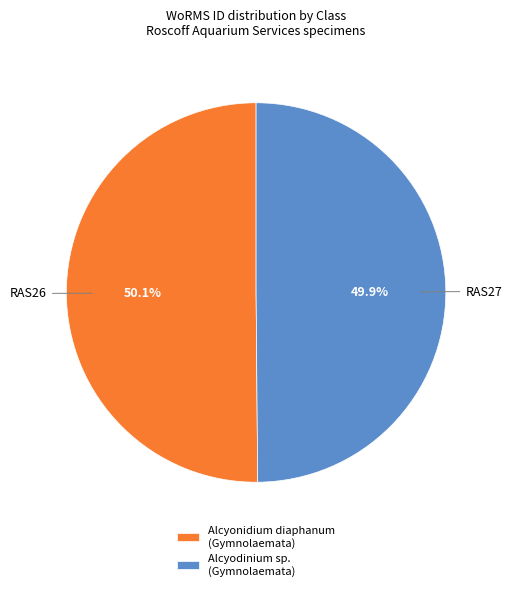

Approximately how many times larger is the value at Alcyodinium sp. (Gymnolaemata) compared to Alcyonidium diaphanum (Gymnolaemata)?

1.0